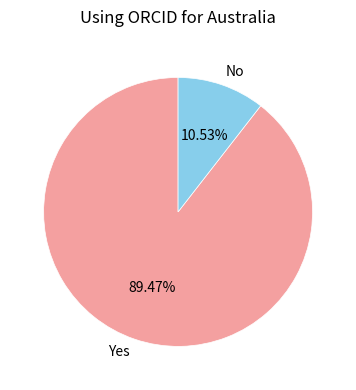

Approximately how many times larger is the value at Yes compared to No?

8.5